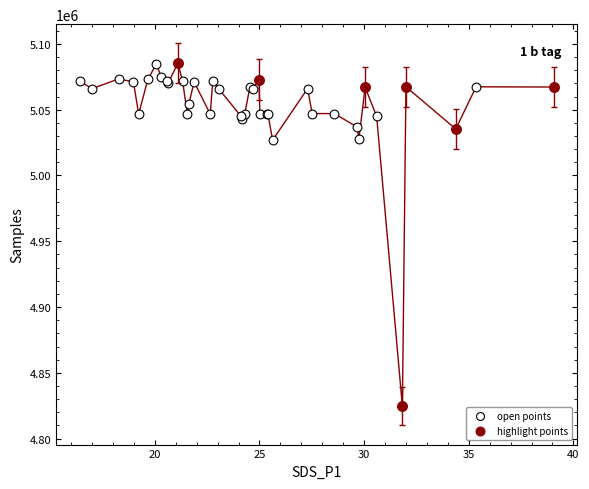

Which series has the widest spread of Y values?

highlight points